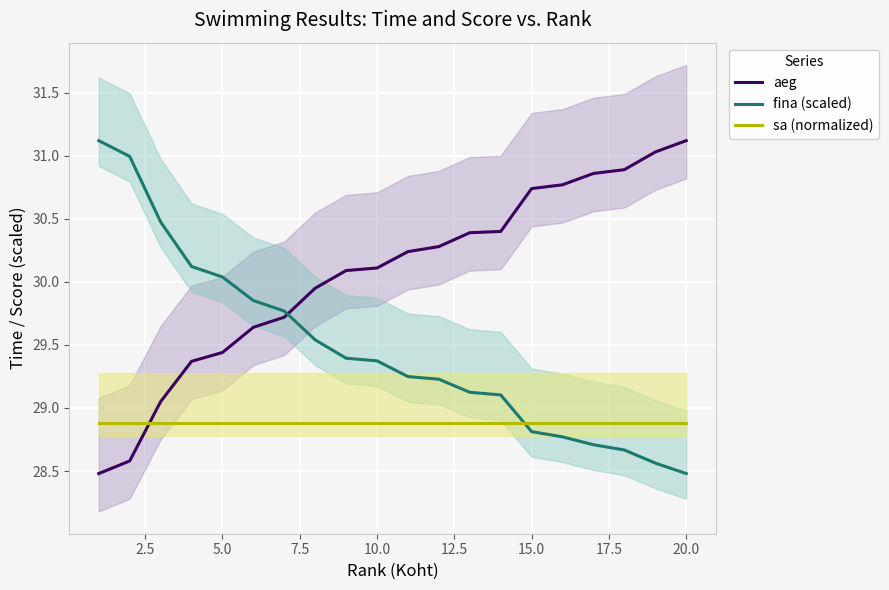

How many values in the fina (scaled) series are below 29?

6